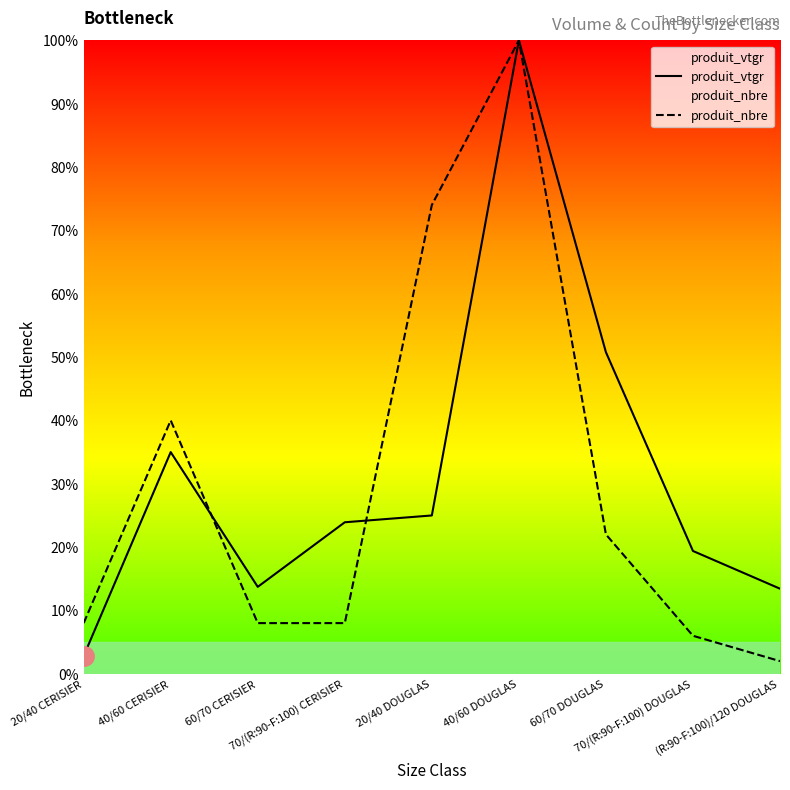

What is the average value of the produit_nbre series?

29.8